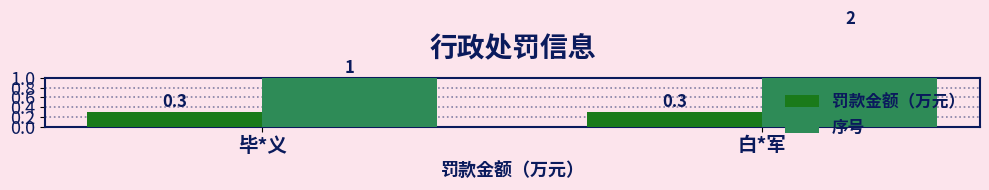

What is the average value of the 罚款金额（万元） series?

0.3